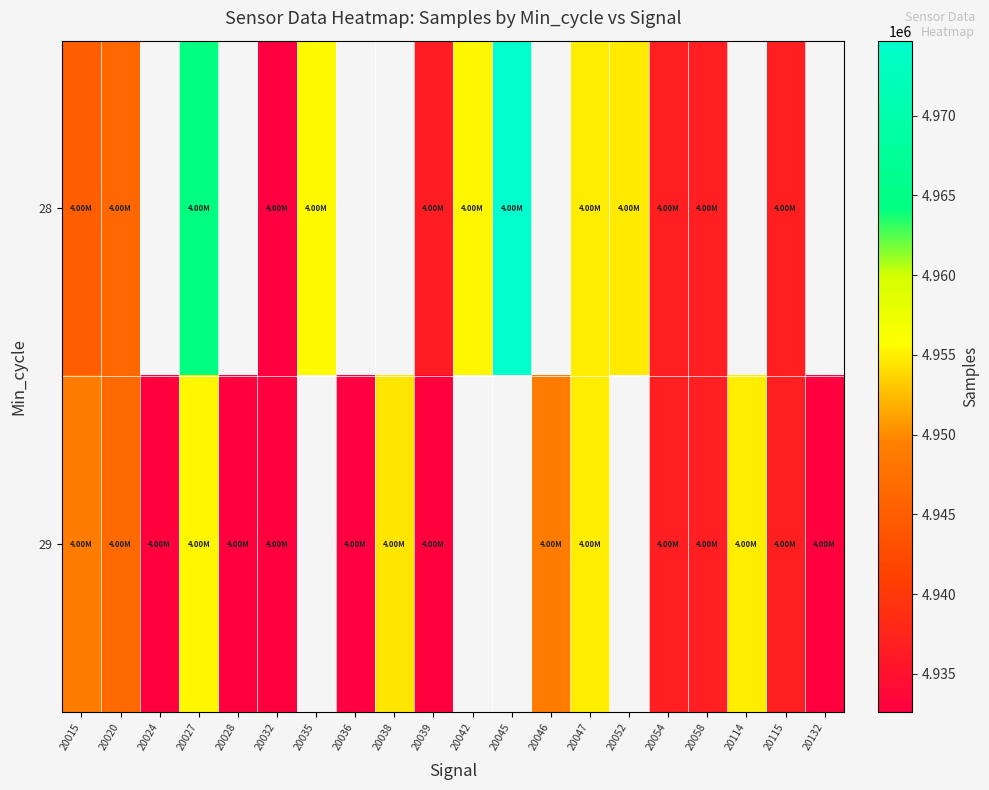

At which category is the sum across all series the highest?

20027